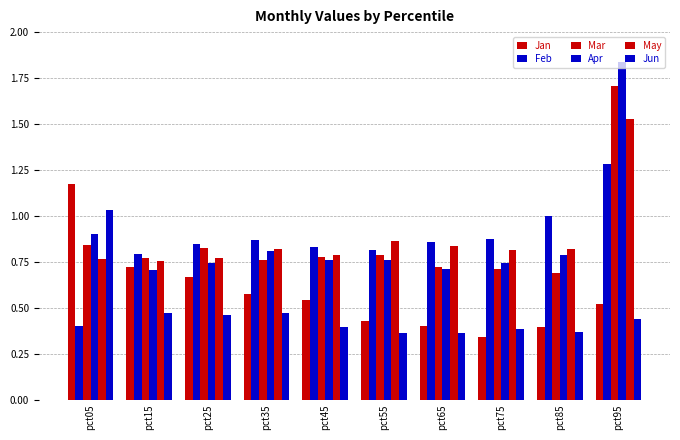

Reading left to right, what are all the values shown in this chart?

Jan: 1.2	0.7	0.7	0.6	0.5	0.4	0.4	0.3	0.4	0.5
Feb: 0.4	0.8	0.8	0.9	0.8	0.8	0.9	0.9	1.0	1.3
Mar: 0.8	0.8	0.8	0.8	0.8	0.8	0.7	0.7	0.7	1.7
Apr: 0.9	0.7	0.7	0.8	0.8	0.8	0.7	0.7	0.8	1.8
May: 0.8	0.8	0.8	0.8	0.8	0.9	0.8	0.8	0.8	1.5
Jun: 1.0	0.5	0.5	0.5	0.4	0.4	0.4	0.4	0.4	0.4